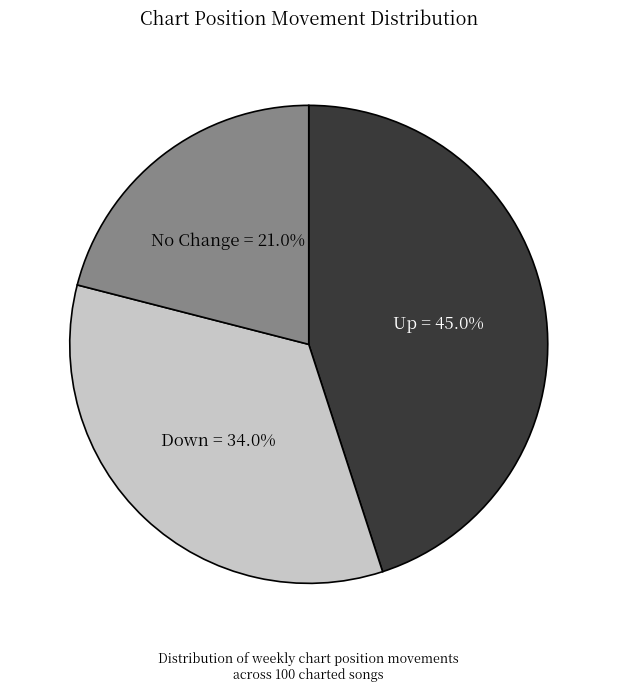

To the nearest percent, what is the difference between the largest and smallest slice percentages?

24%